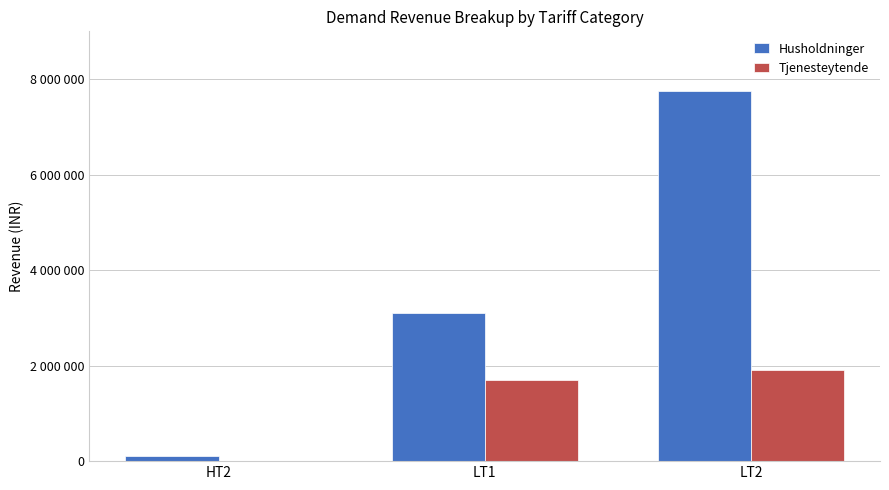

Rank the series at LT2 from lowest to highest value.

Tjenesteytende, Husholdninger